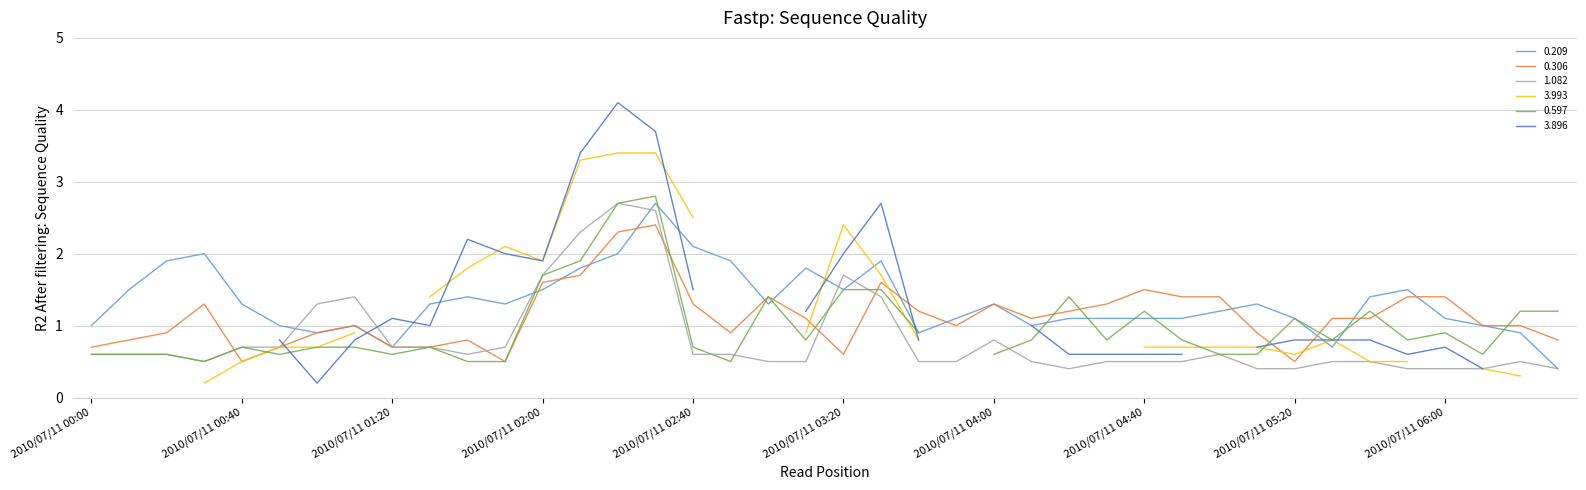

What position from the left is 2010/07/11 01:10?

8